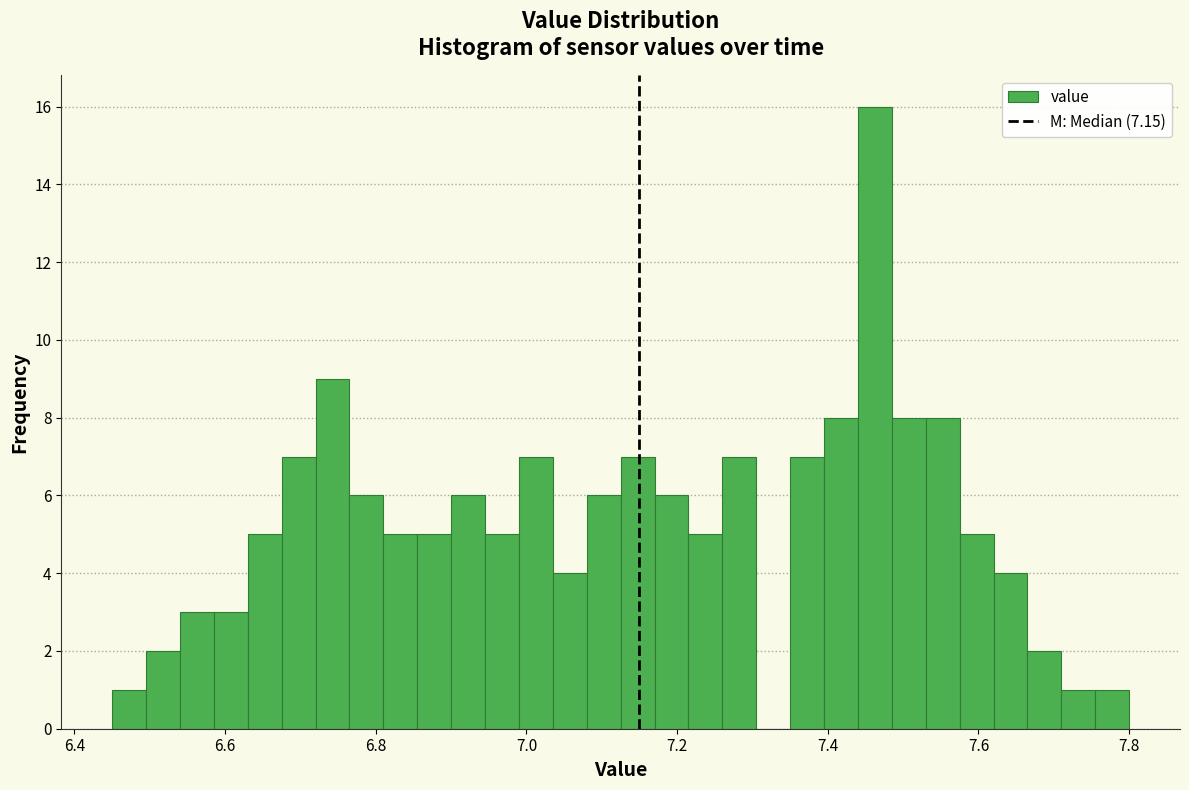

Around what value on the x-axis is the tallest bar? Give the approximate position of its centre, as read against the axis.

7.46